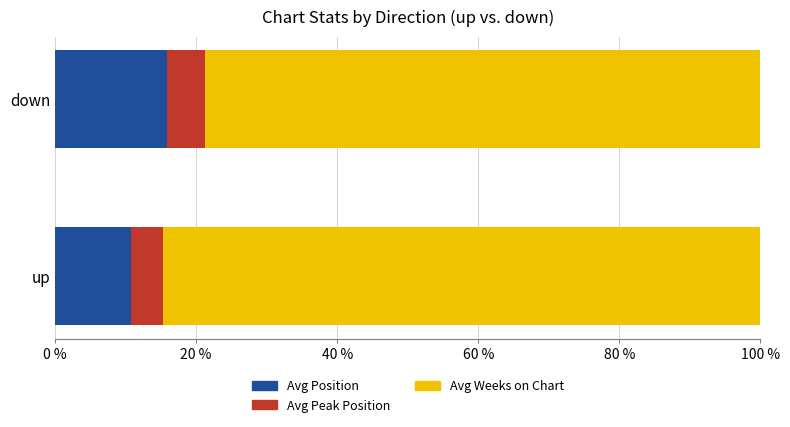

List the labels in order of Avg Position value, smallest first.

up, down